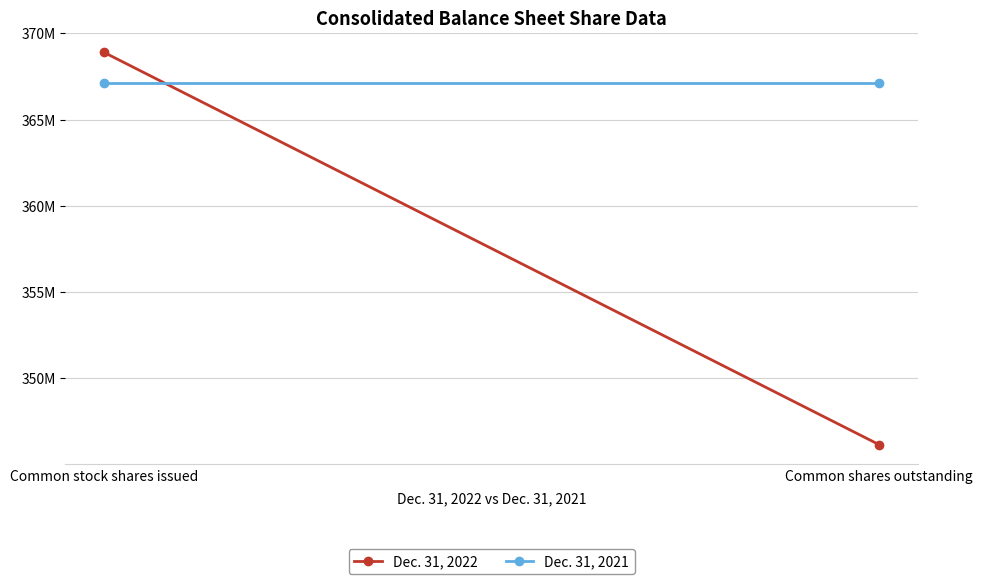

Which has a higher value, Common stock shares issued or Common shares outstanding?

Common stock shares issued